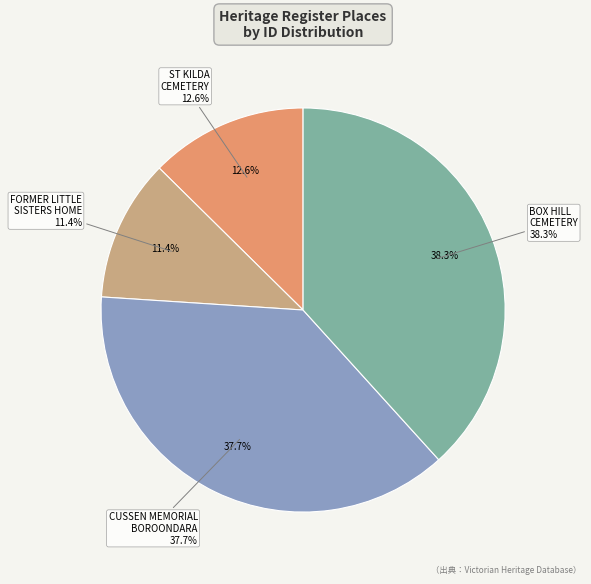

True or false: FORMER LITTLE SISTERS OF THE POOR HOME accounts for 1% of the total.

False